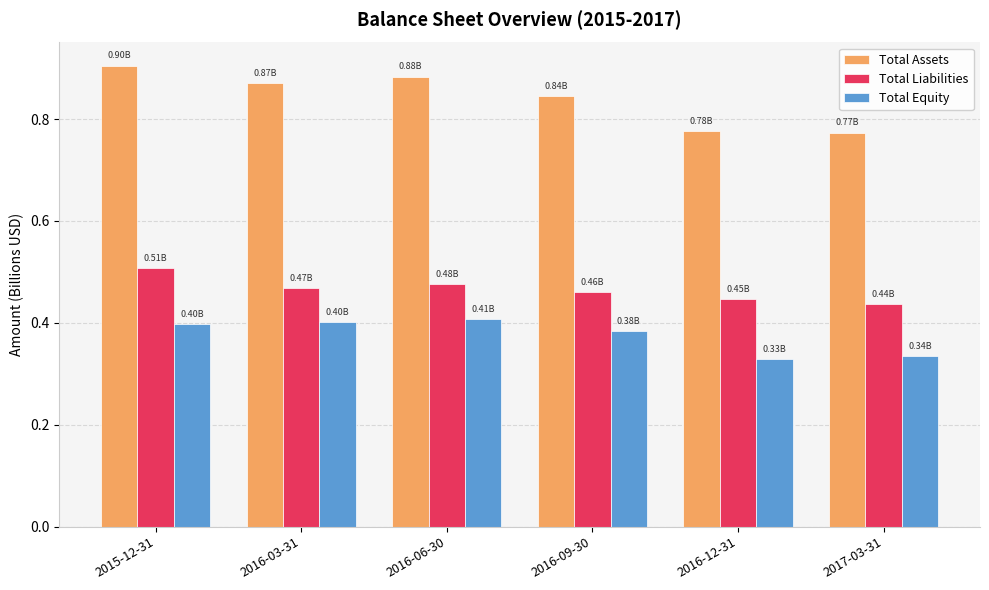

What is the label of the 3rd bar from the right?

2016-09-30